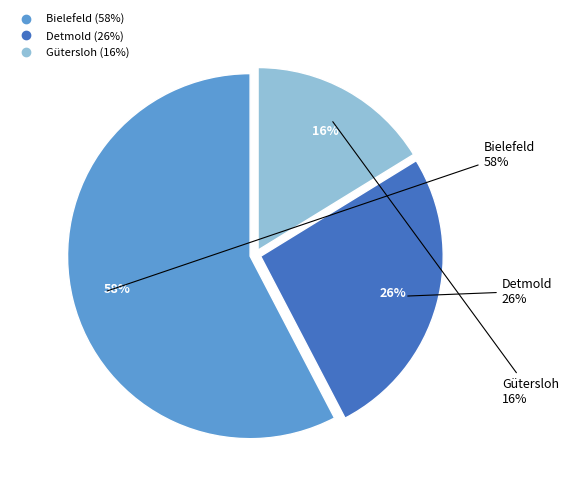

What is the smallest slice in the pie chart?

Gütersloh